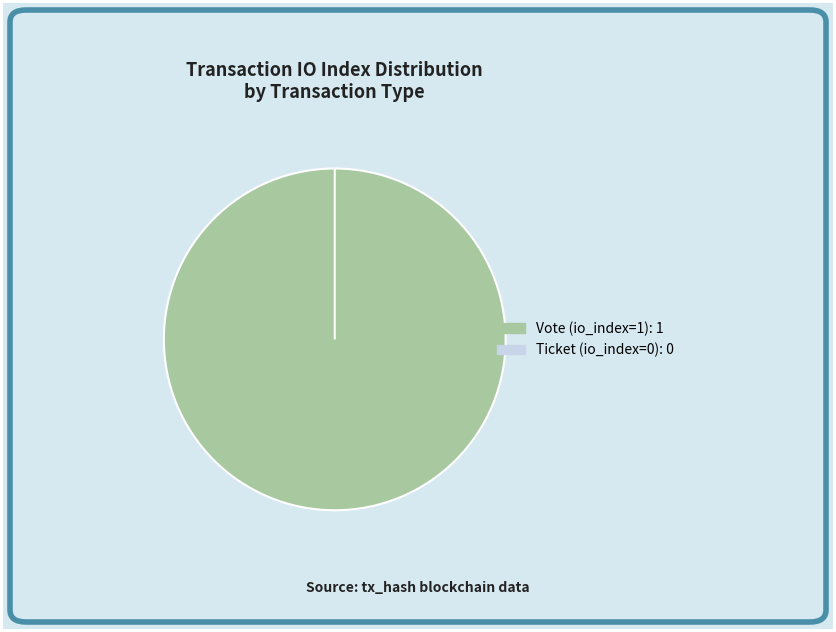

Is the sum of Ticket (io_index=0) and Vote (io_index=1) greater than half?

Yes